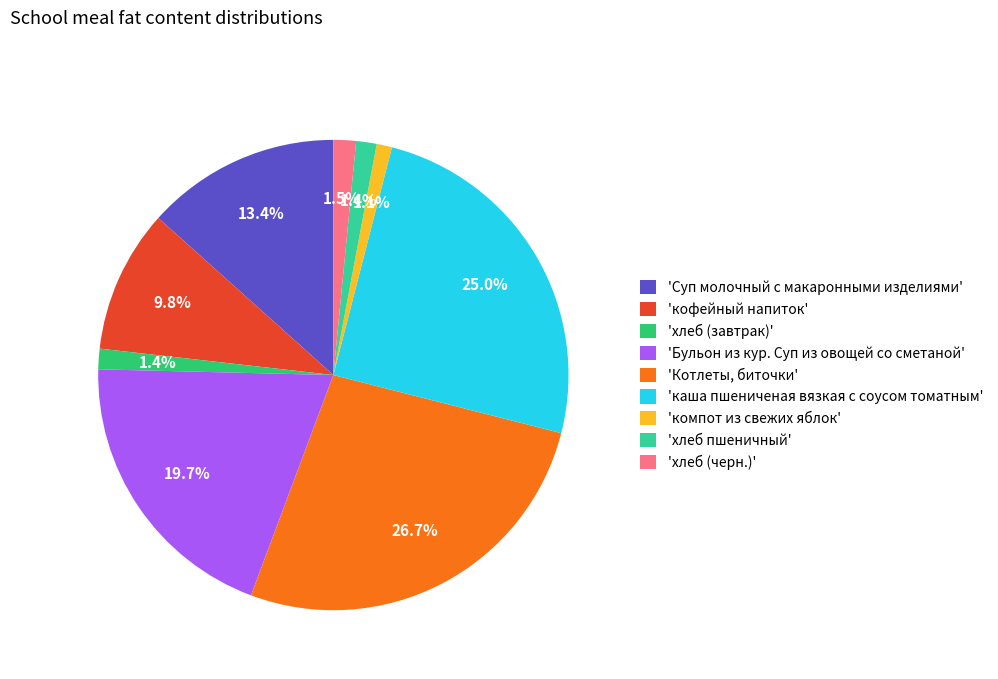

Which category has the biggest portion of the pie?

'Котлеты, биточки'